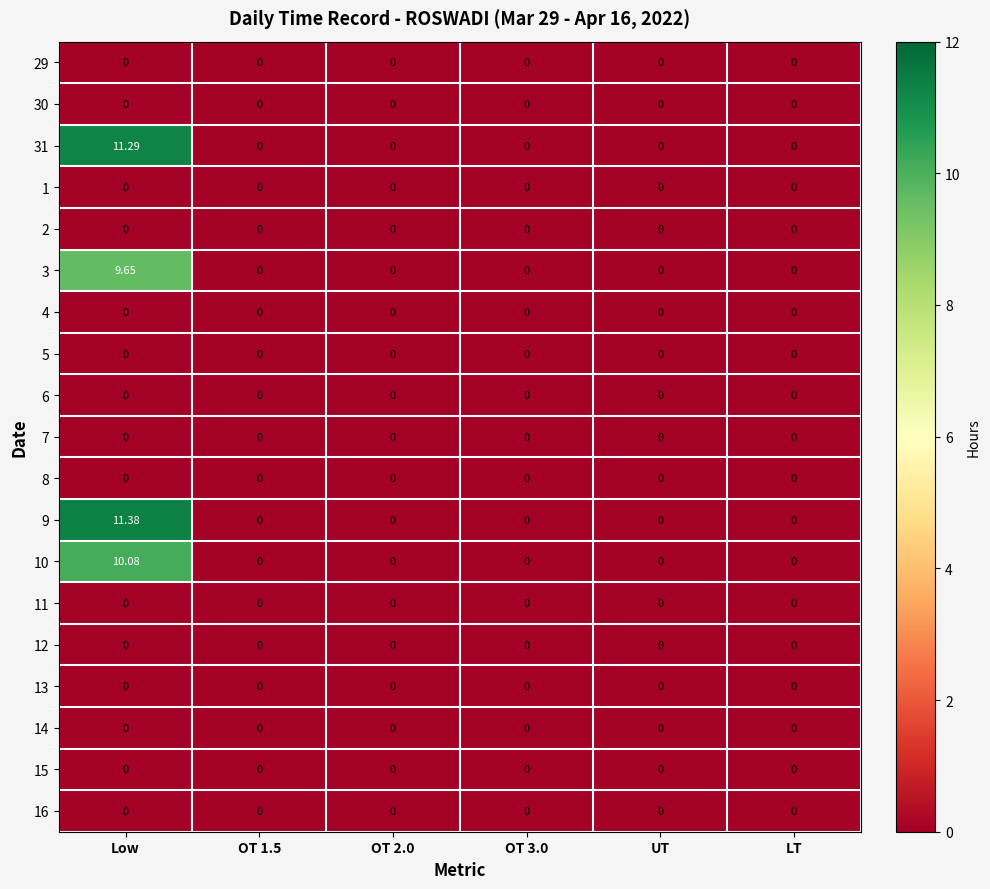

At which category is the sum across all series the highest?

Low